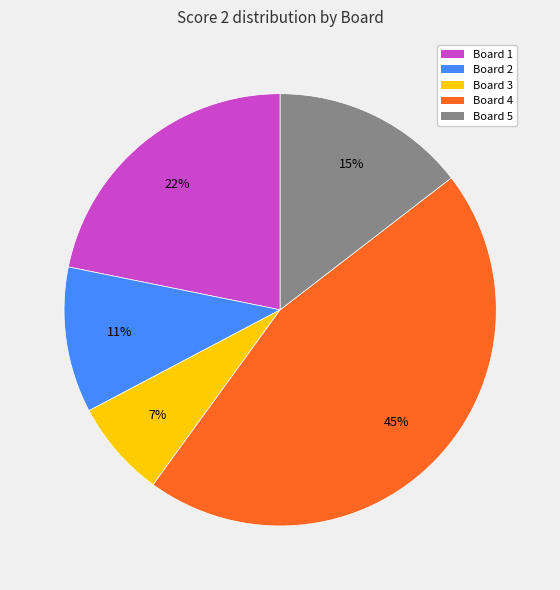

How many slices are in this pie chart?

5